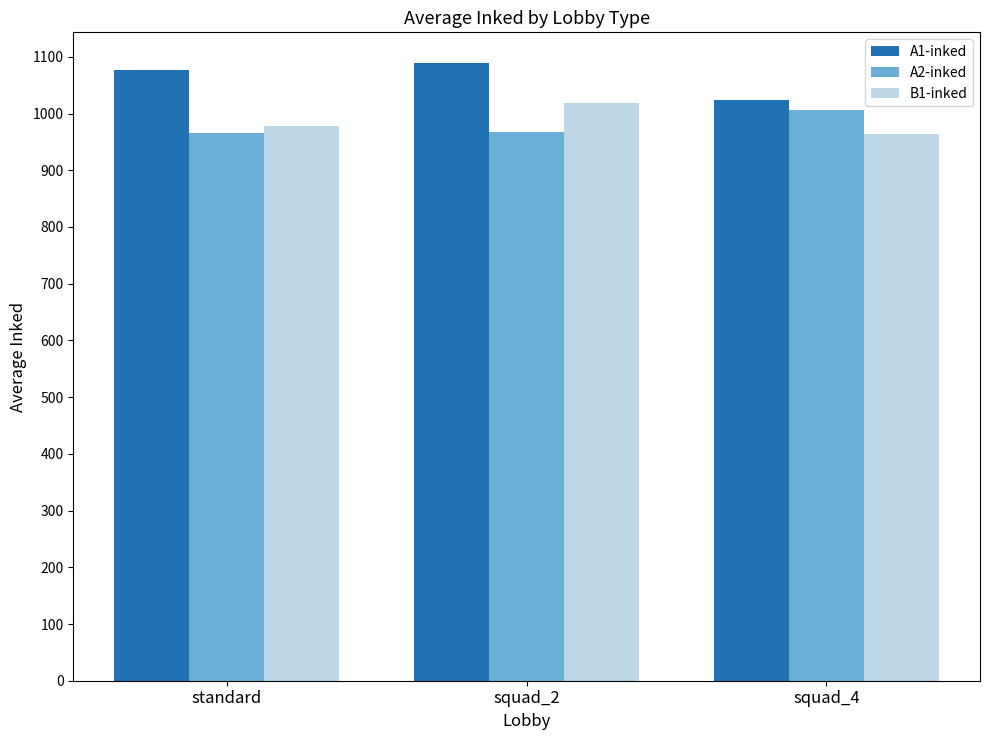

Which series has the largest total across all categories?

A1-inked